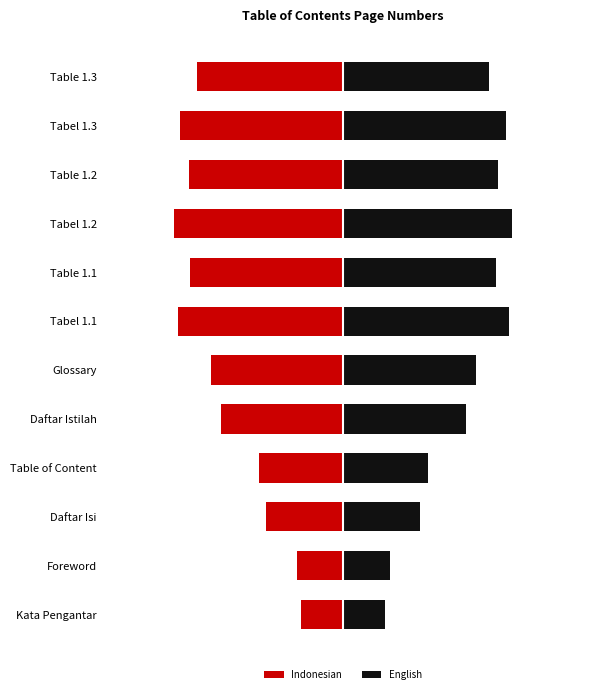

What is the sum of all English values?

42.4